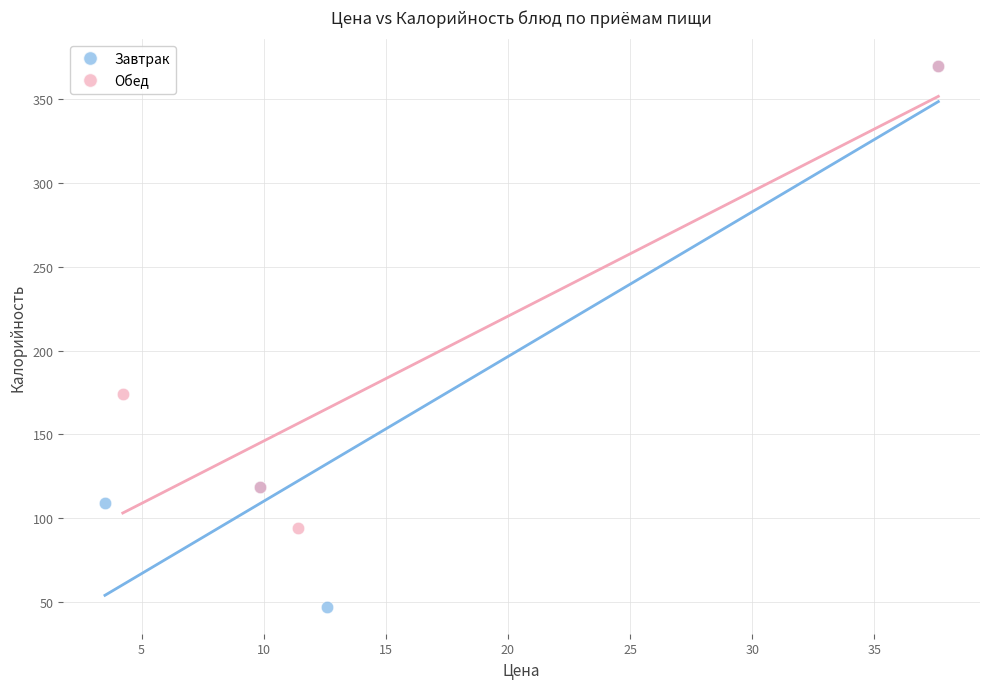

Which series contains the lowest Y value?

Завтрак